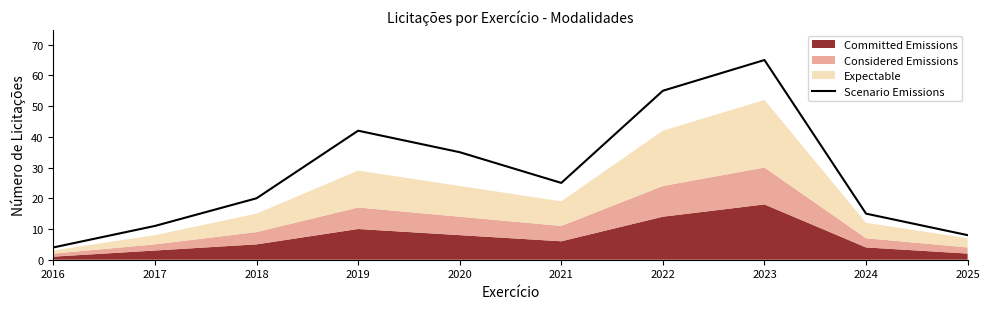

What is the sum of the values at 2024 and 2018?

35